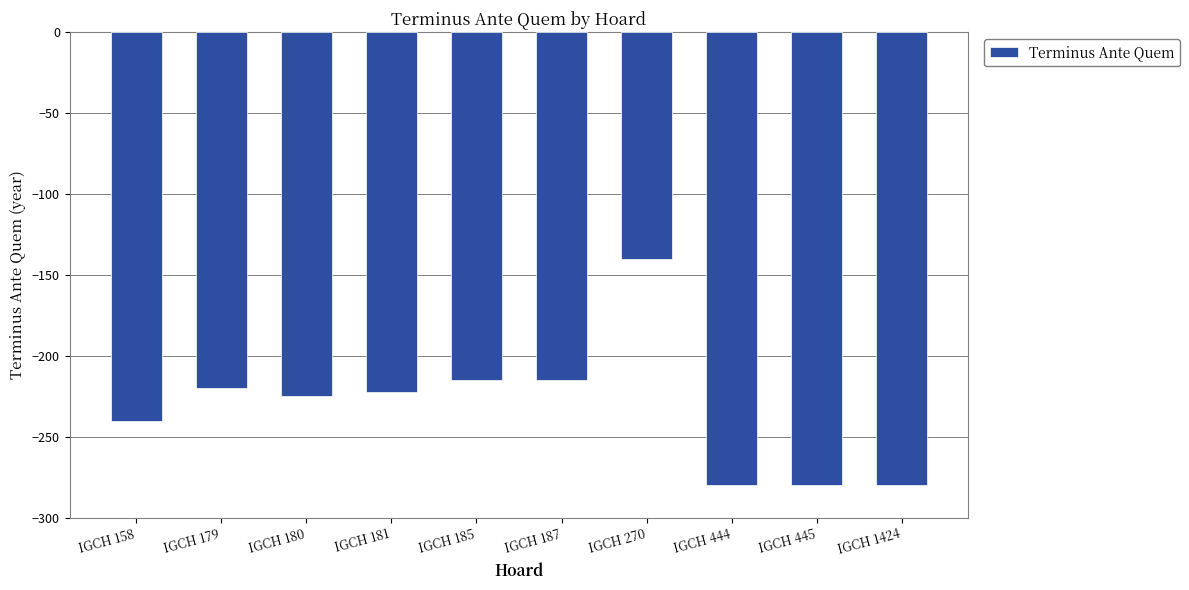

The chart shows a value of -282 at IGCH 187. True or false?

False